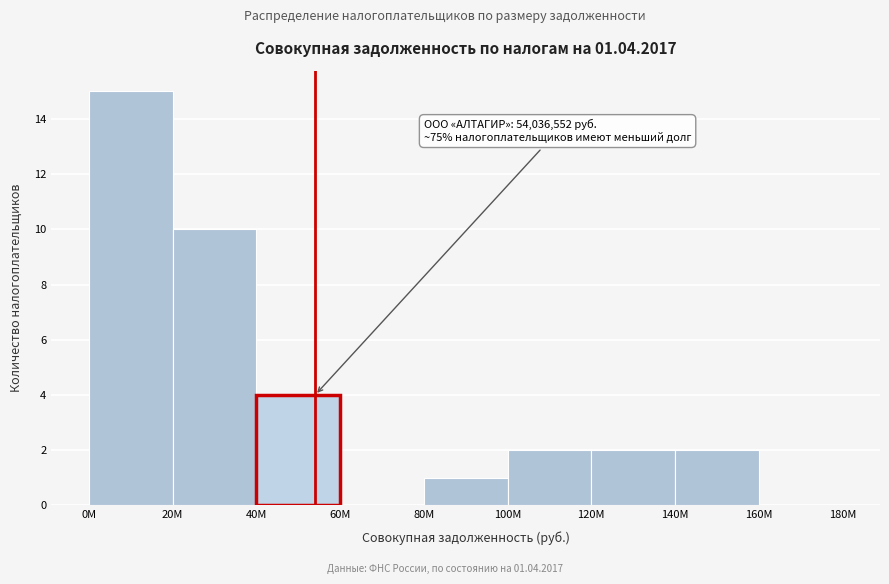

Reading left to right, list all the values displayed in this chart.

0M=15	20M=10	40M=4	60M=0	80M=1	100M=2	120M=2	140M=2	160M=0